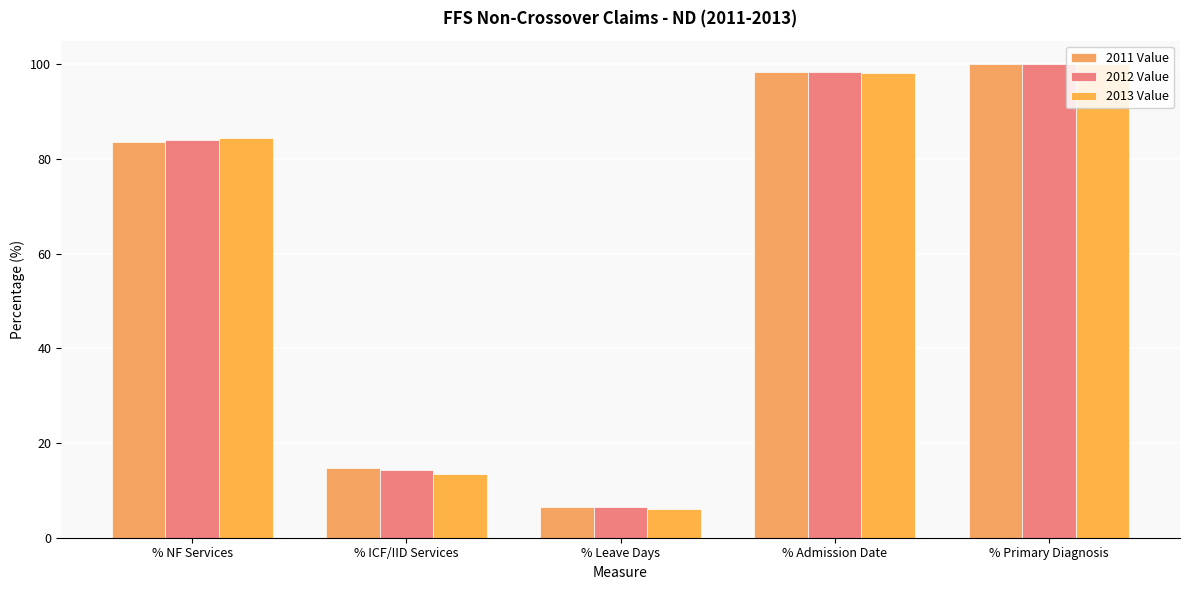

The value of 2013 Value at % Leave Days is 6.1. True or false?

True